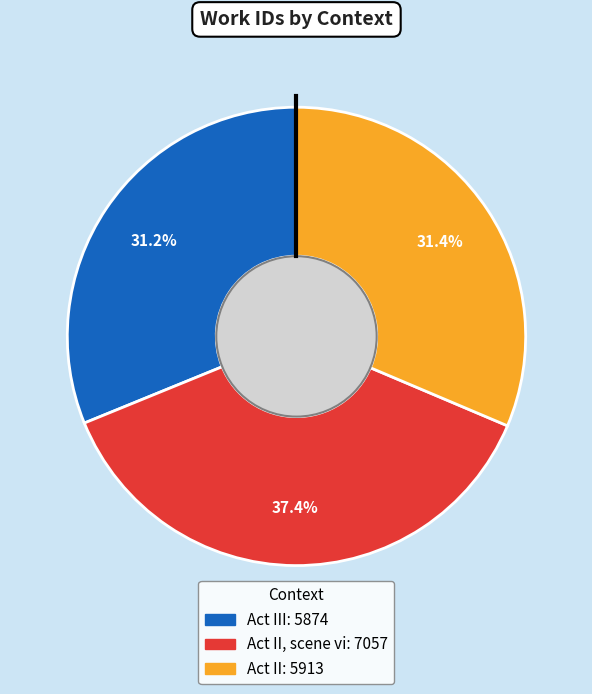

Does any single category account for the majority?

No